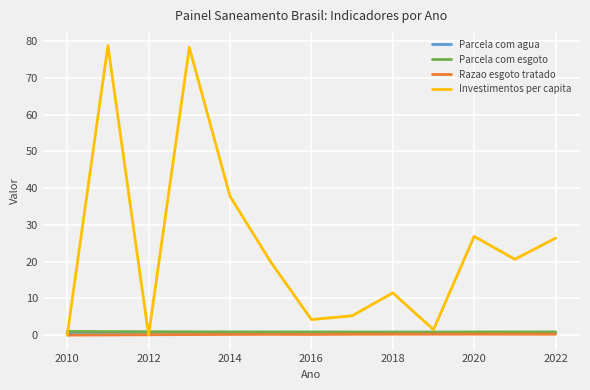

True or false: Parcela com agua and Razao esgoto tratado intersect in this chart.

False